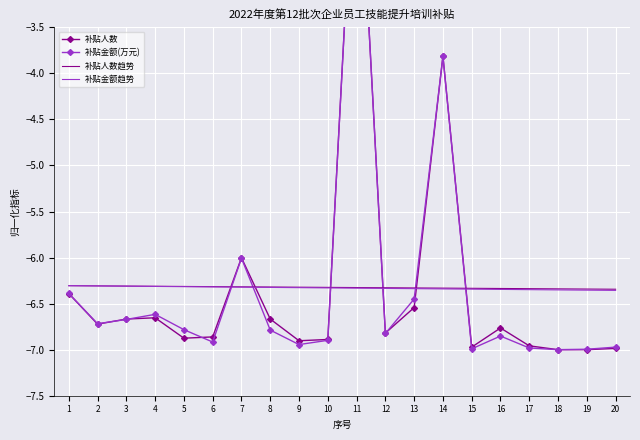

What is the value of the 补贴人数 point at the 12th from the left?

-6.8